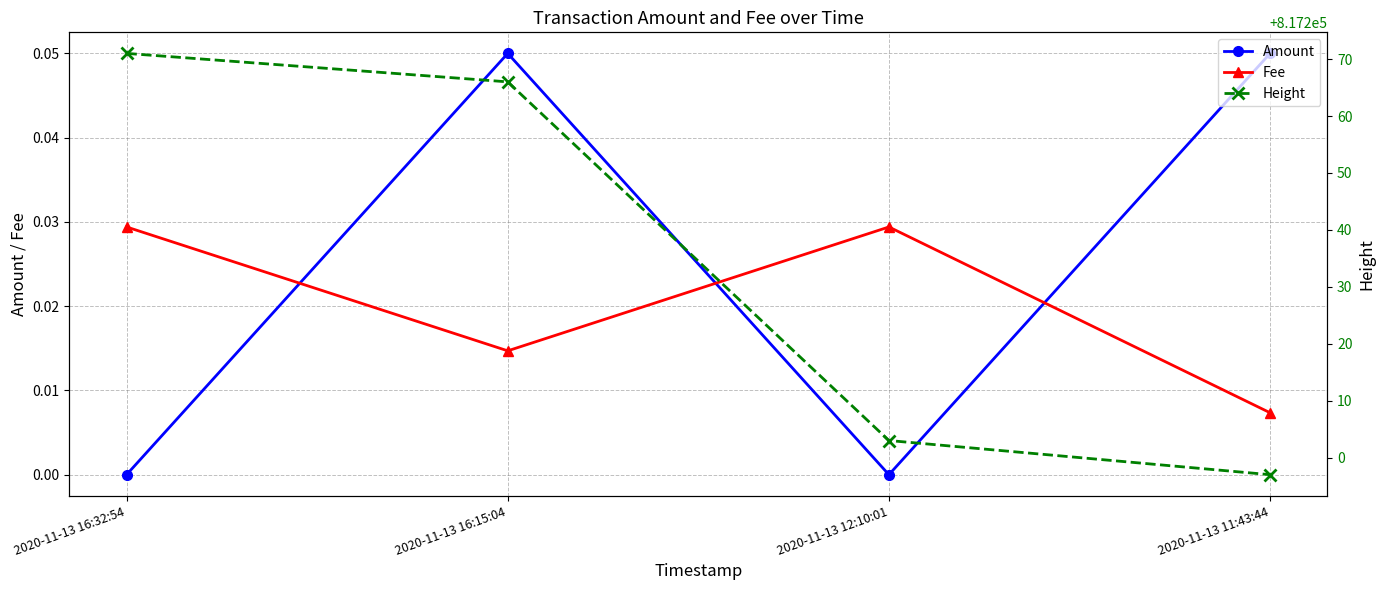

Count the number of data series in this chart.

3